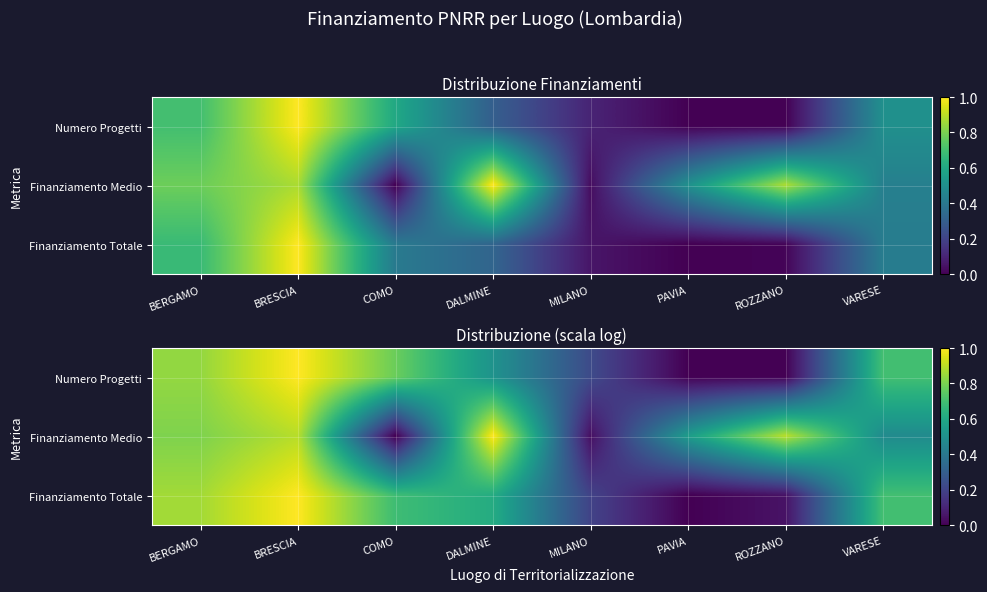

Rank the series at ROZZANO from highest to lowest value.

Finanziamento Medio, Finanziamento Totale, Numero Progetti